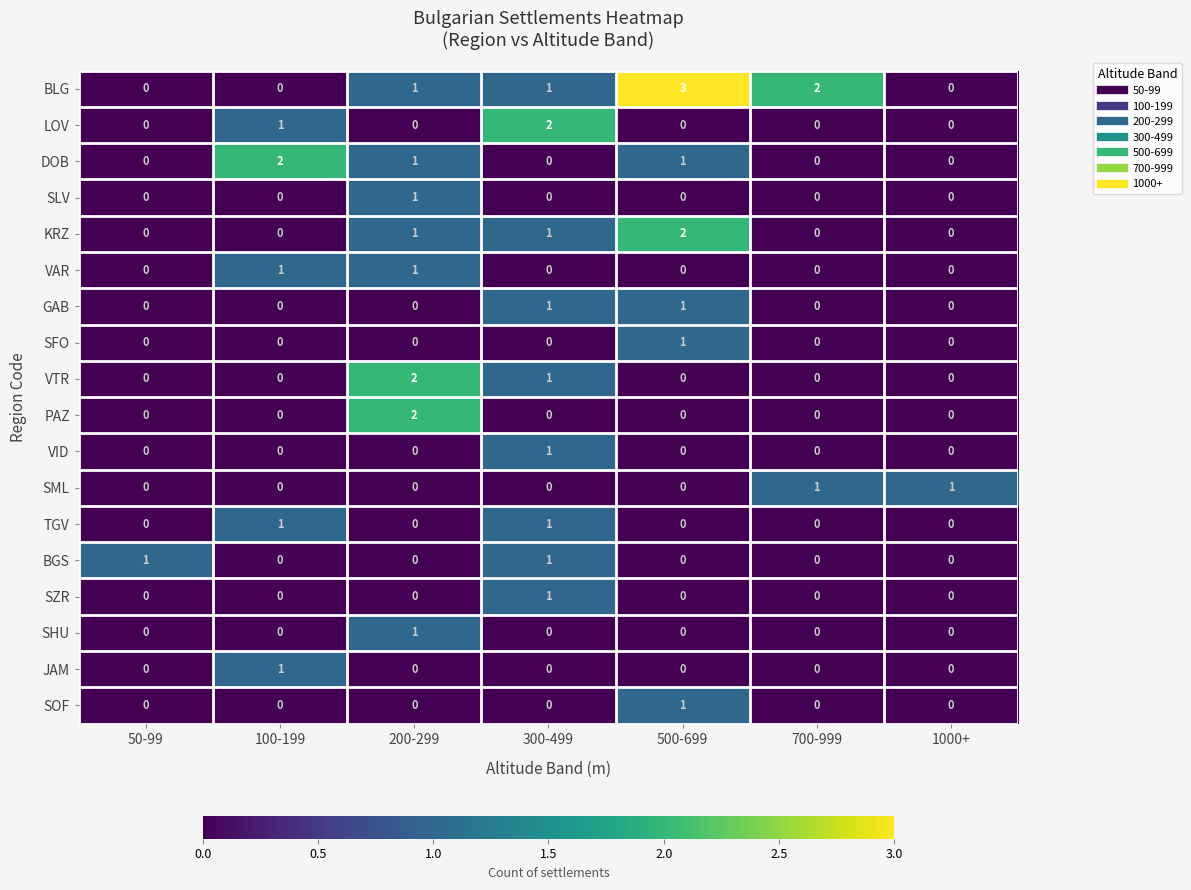

Which series changed the most between 100-199 and 1000+?

DOB